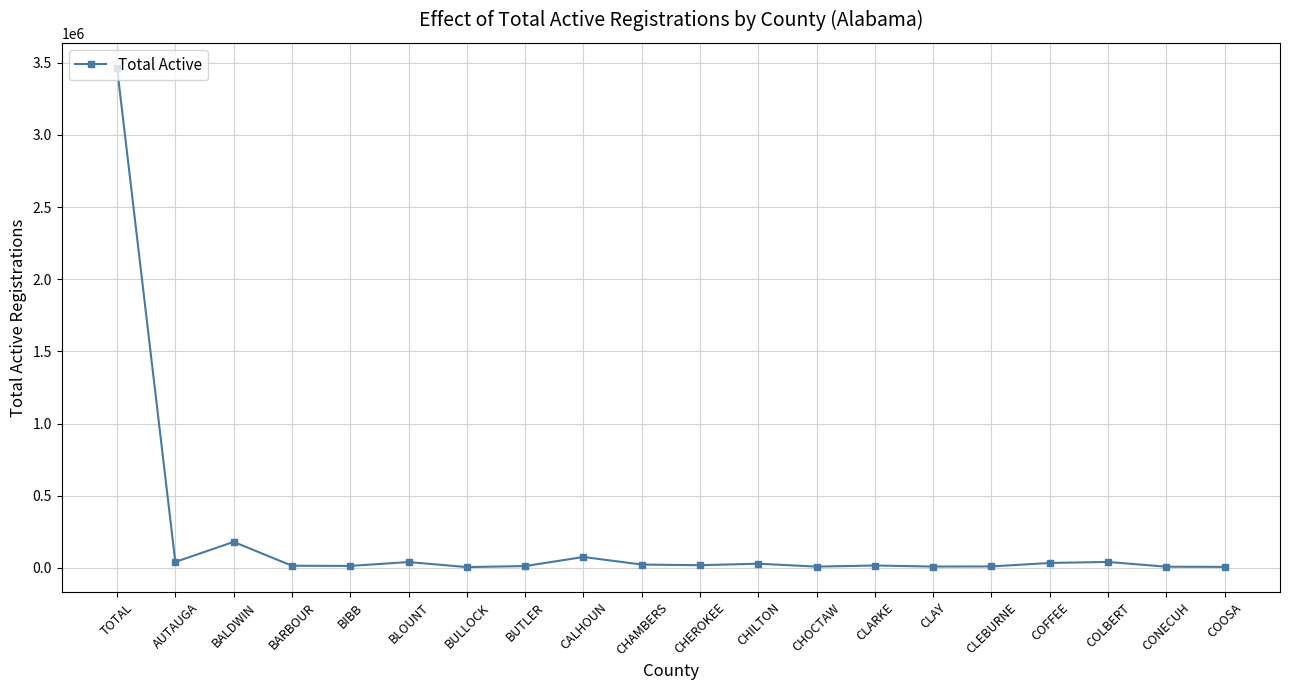

Does the chart have visible grid lines?

Yes